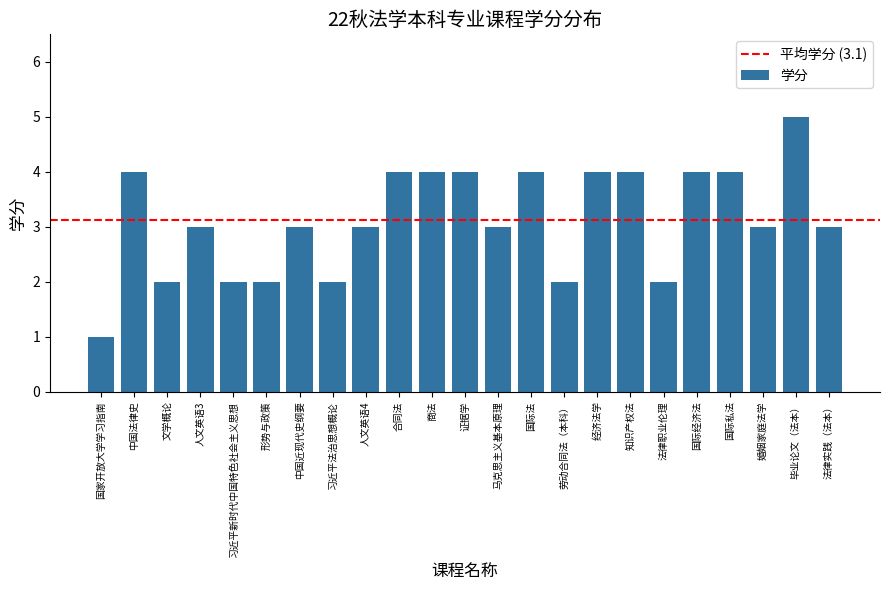

The value at 毕业论文（法本） is 1. True or false?

False